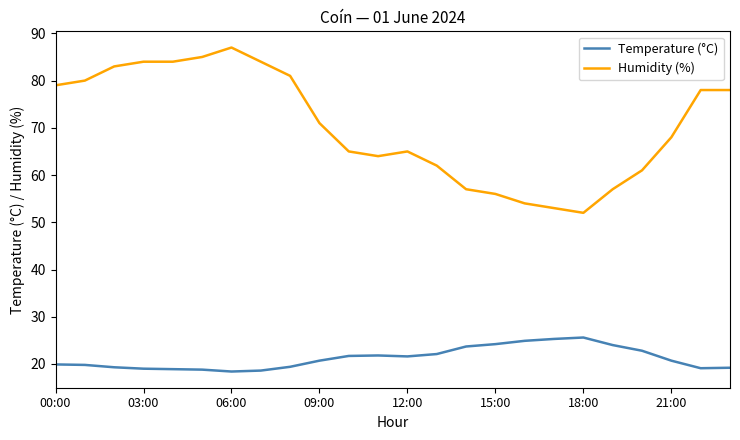

True or false: Humidity (%) and Temperature (°C) cross at least once.

False